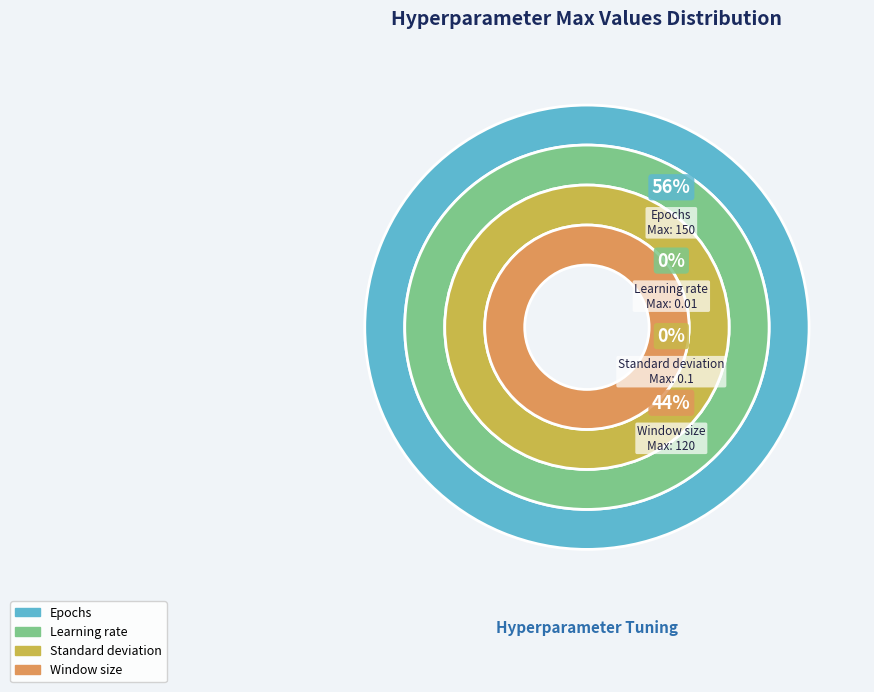

Which has a higher value, Epochs or Window size?

Epochs